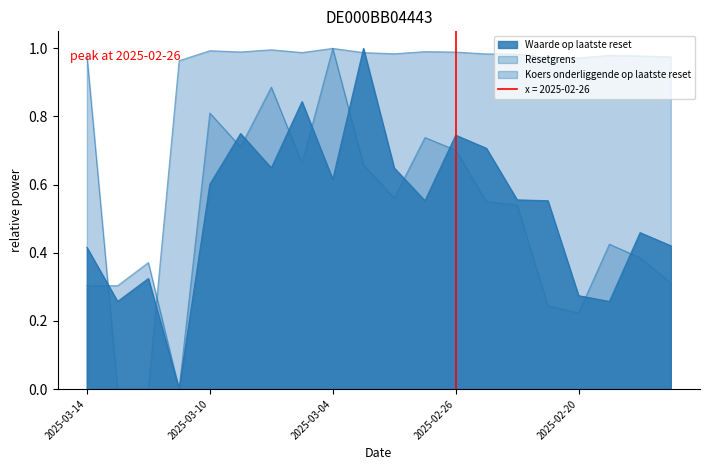

At which category does Waarde op laatste reset reach its first local peak?

2025-03-12